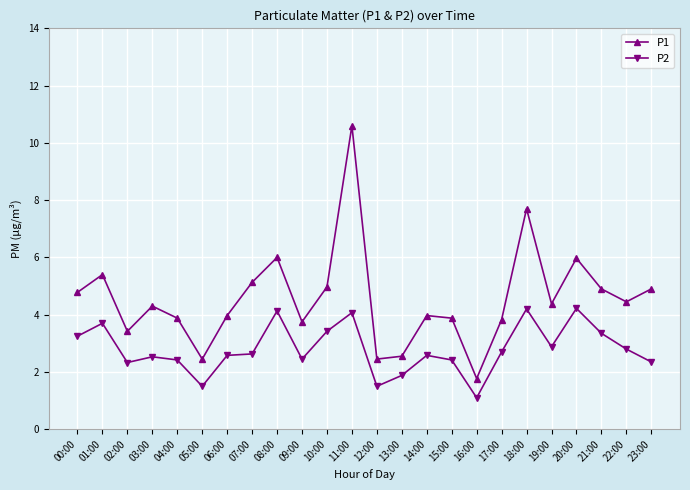

True or false: P1 and P2 cross at least once.

False